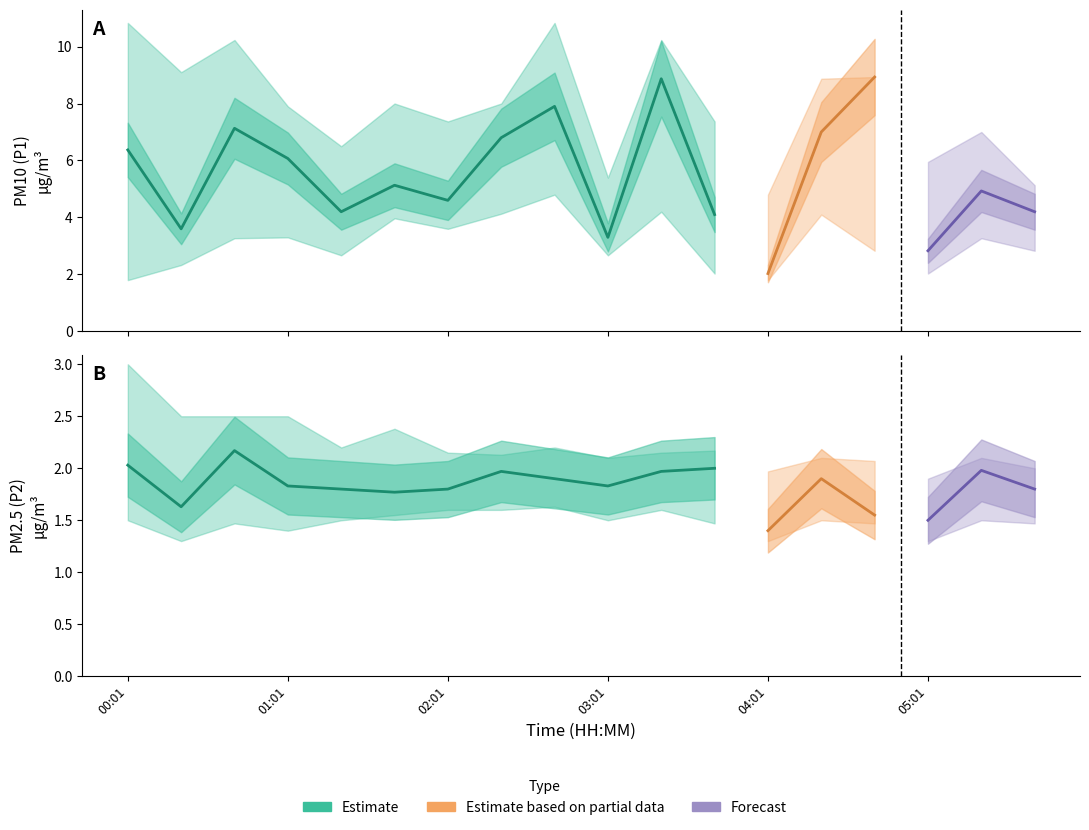

The value of P2 at 03:21 is 2.0. True or false?

True